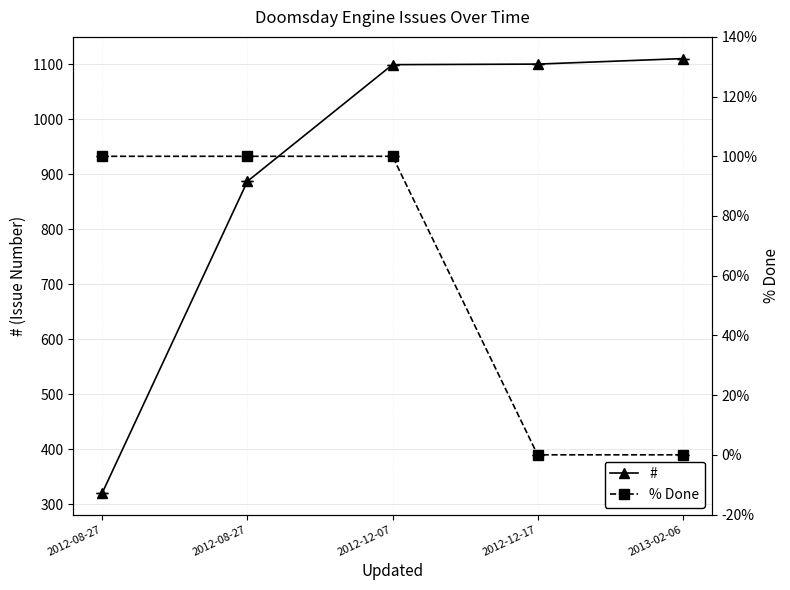

Count the number of categories in the chart.

5